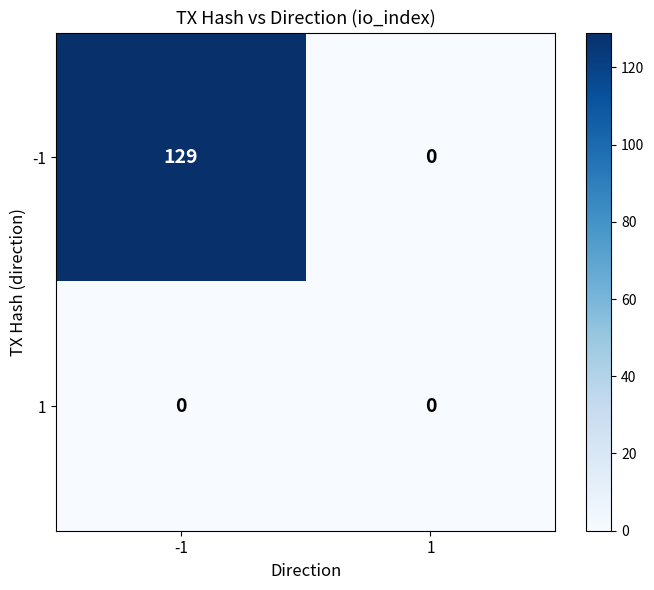

What is the maximum value for -1?

129